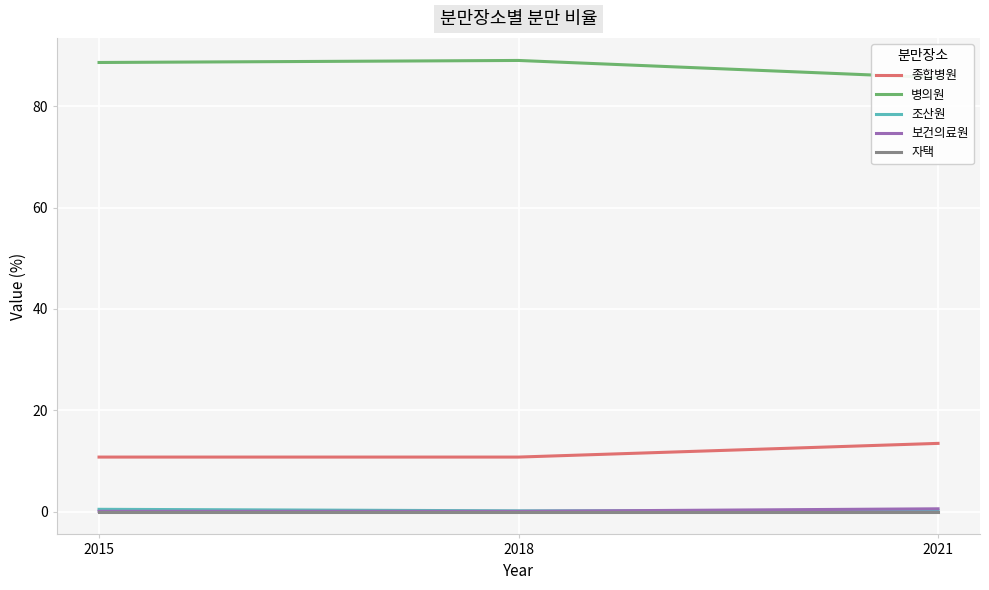

What is the value of the 조산원 point at the 3rd from the left?

0.2